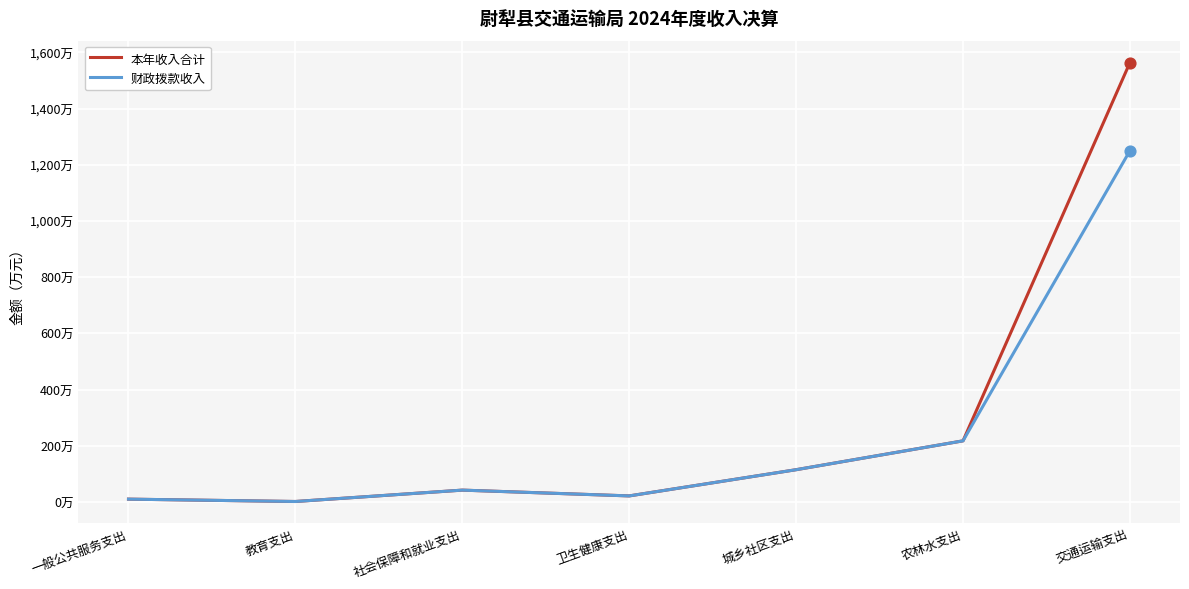

Is the value of 财政拨款收入 at 一般公共服务支出 greater than the value of 本年收入合计 at 一般公共服务支出?

No